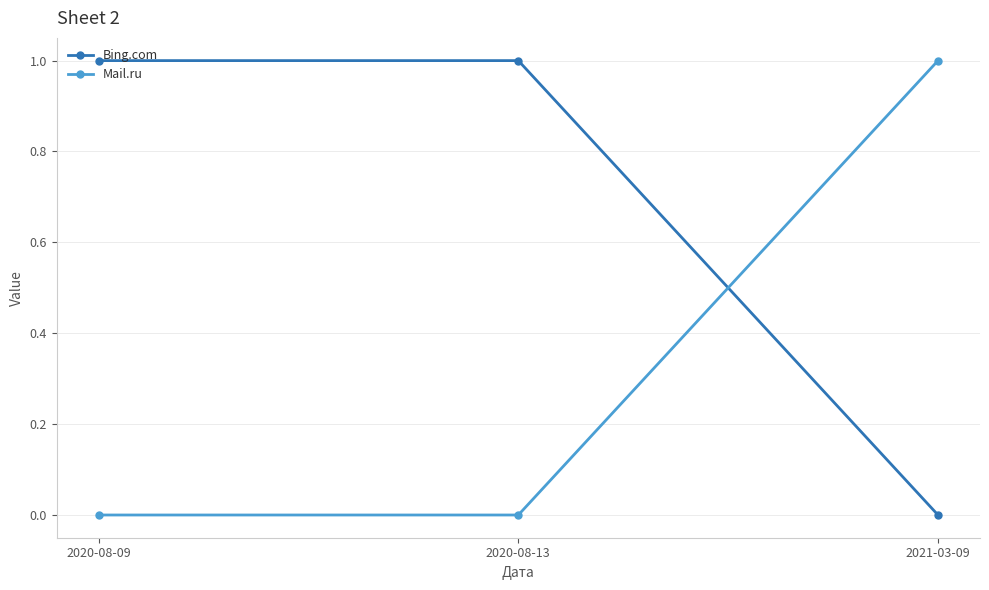

What is the label of the 1st point from the right?

2021-03-09